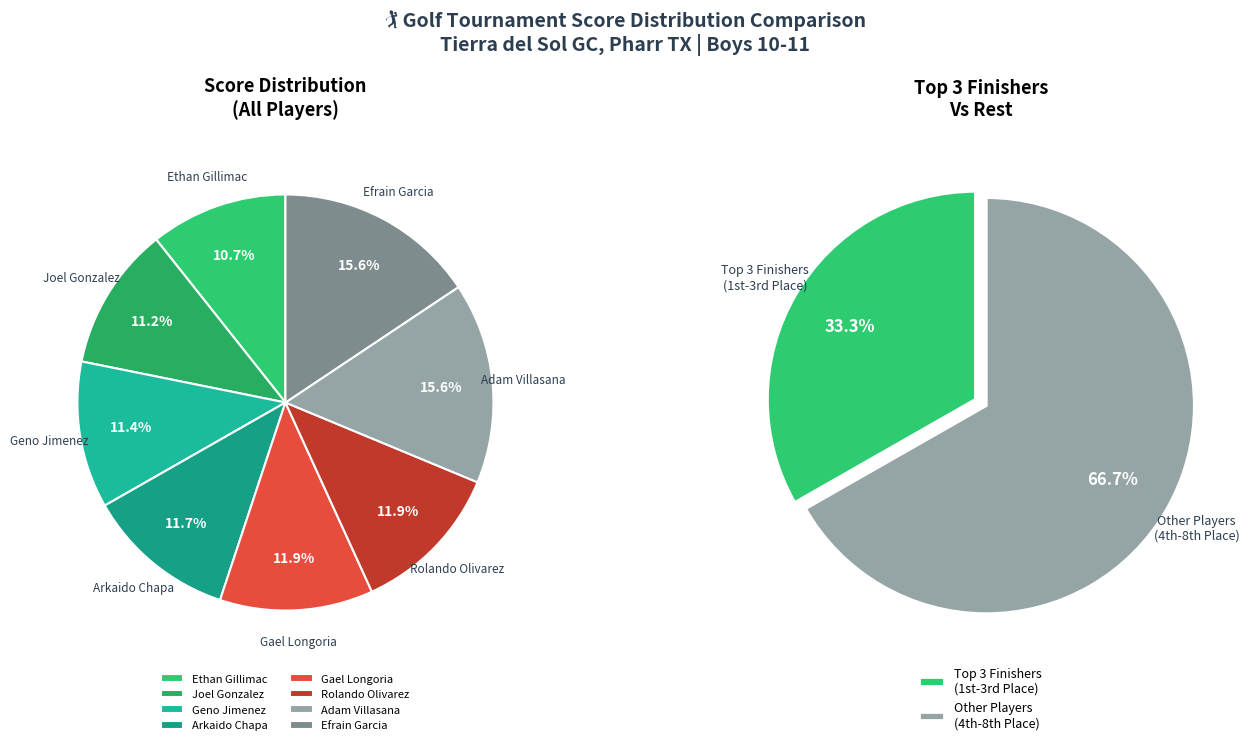

Does Adam Villasana (63) represent more than half of the total?

No